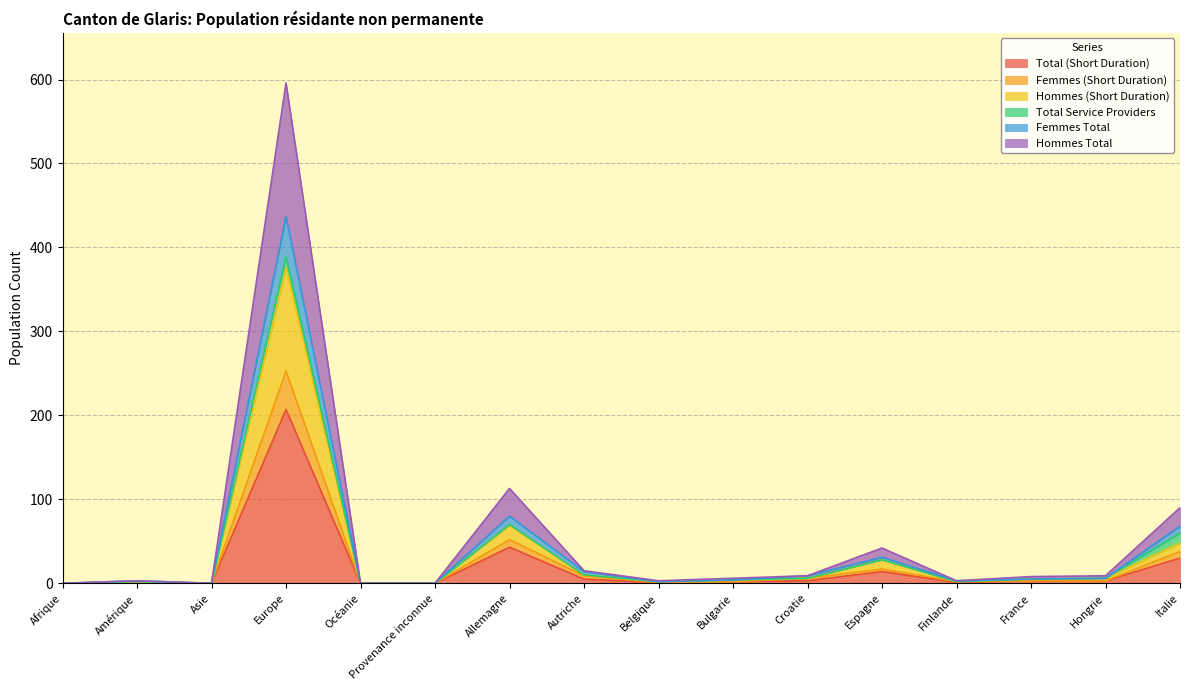

What are all the series names shown in the legend?

Total (Short Duration), Femmes (Short Duration), Hommes (Short Duration), Total Service Providers, Femmes Total, Hommes Total